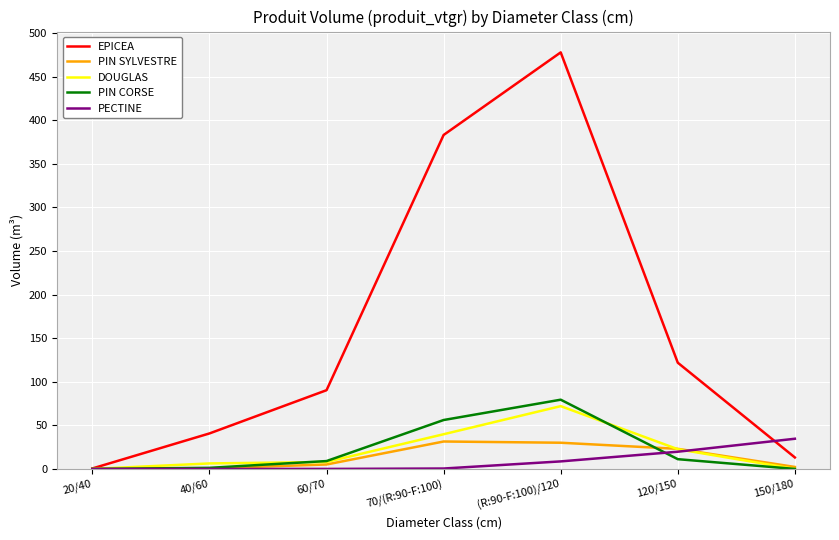

At which label does EPICEA reach its minimum?

20/40